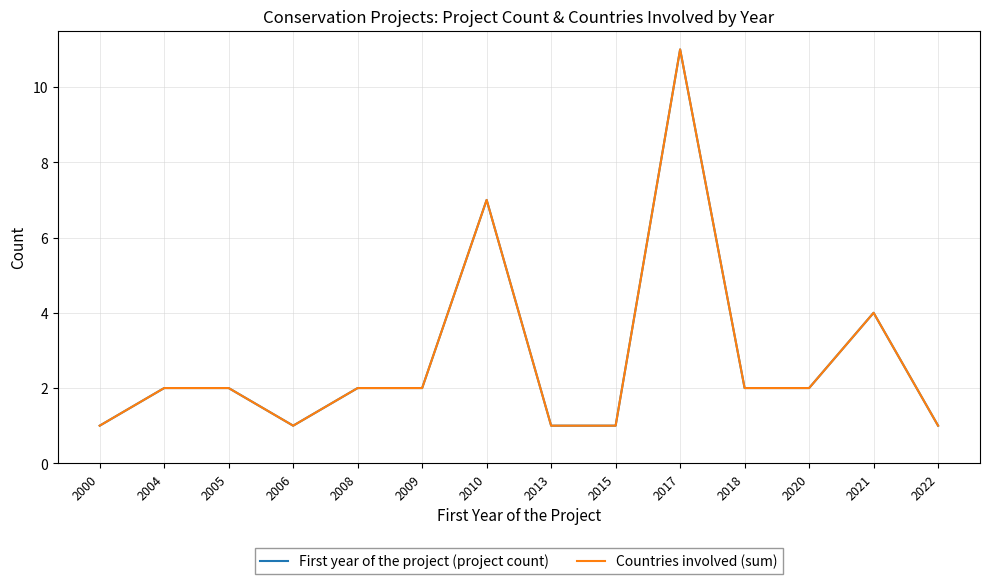

Does the chart have visible grid lines?

Yes